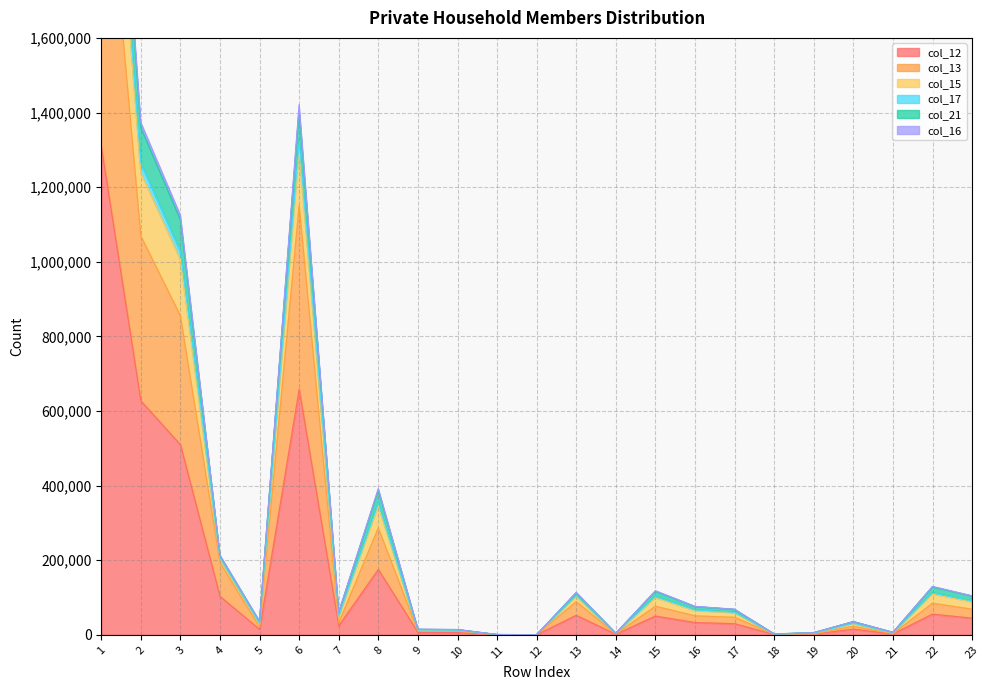

At which category does col_13 reach its first local peak?

6